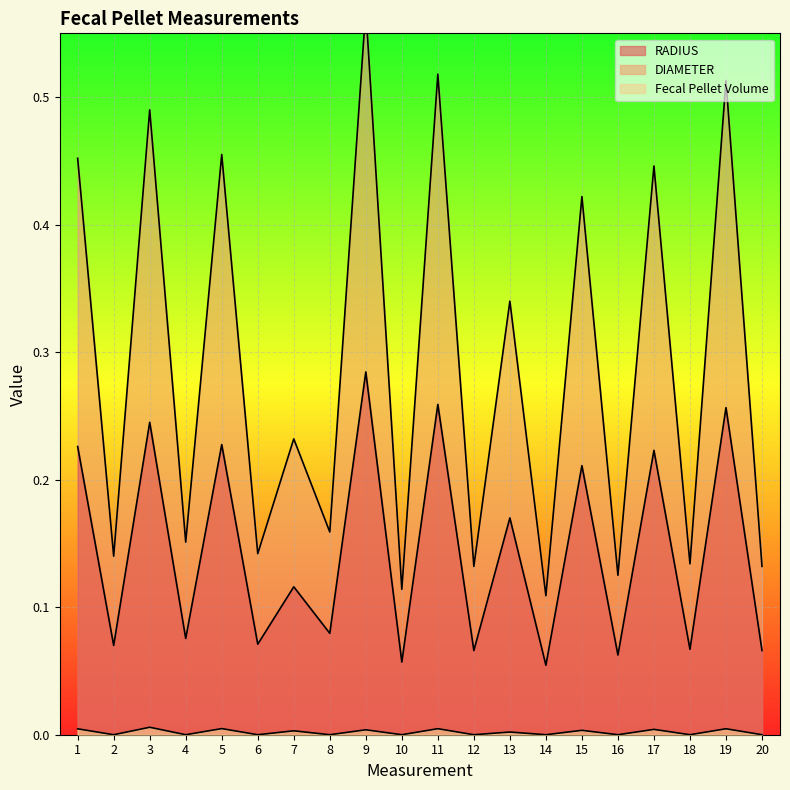

Reading left to right, transcribe all the data shown in this chart.

RADIUS: 0.2	0.1	0.2	0.1	0.2	0.1	0.1	0.1	0.3	0.1	0.3	0.1	0.2	0.1	0.2	0.1	0.2	0.1	0.3	0.1
DIAMETER: 0.5	0.1	0.5	0.2	0.5	0.1	0.2	0.2	0.6	0.1	0.5	0.1	0.3	0.1	0.4	0.1	0.4	0.1	0.5	0.1
Fecal Pellet Volume: 0.0	0.0	0.0	0.0	0.0	0.0	0.0	0.0	0.0	0.0	0.0	0.0	0.0	0.0	0.0	0.0	0.0	0.0	0.0	0.0